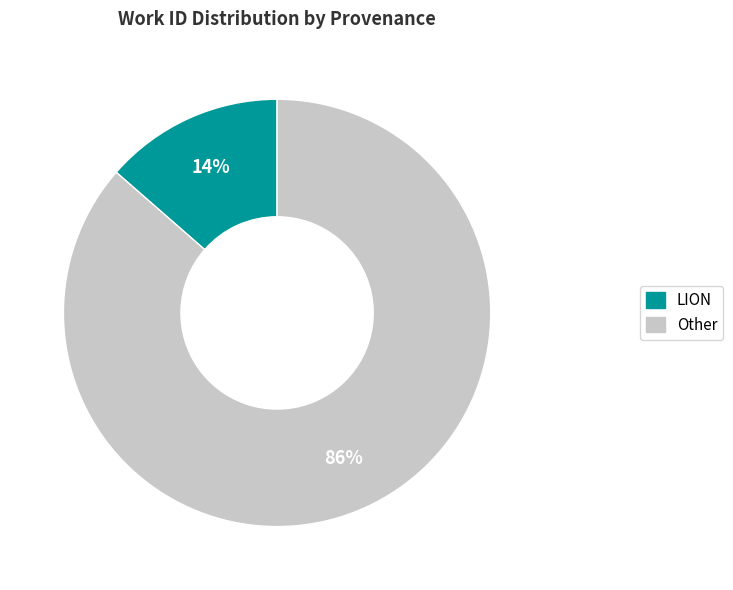

Is Other the majority of the pie?

Yes